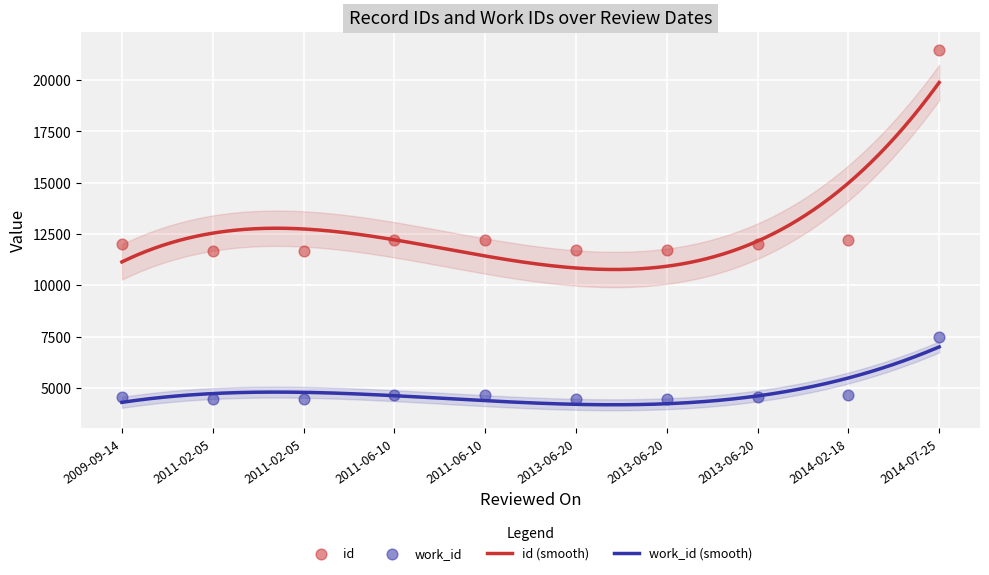

At how many categories does at least one series exceed 8756?

10